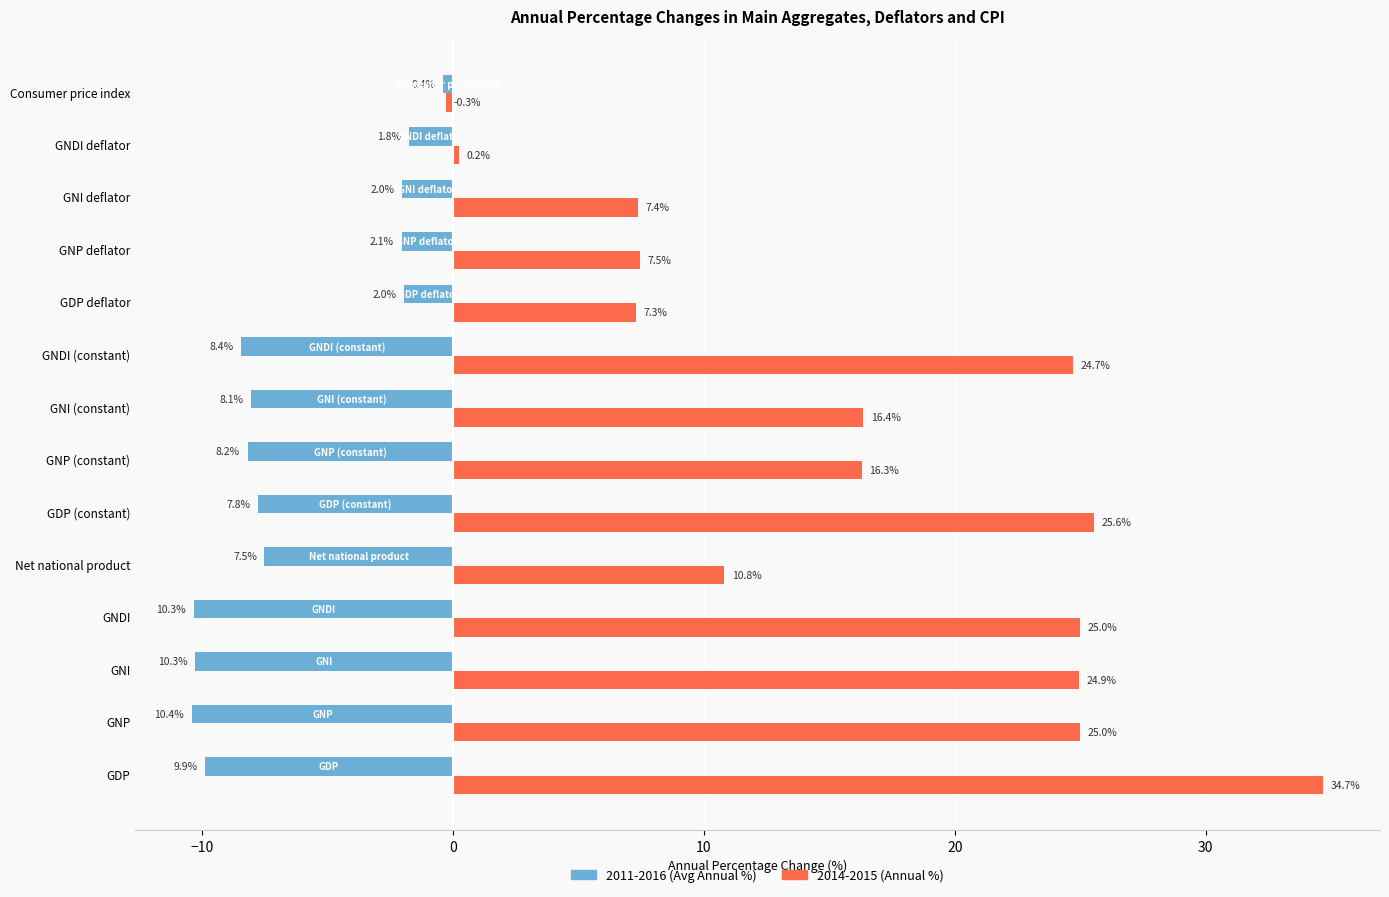

At which category does the chart reach its minimum across all series?

GNP